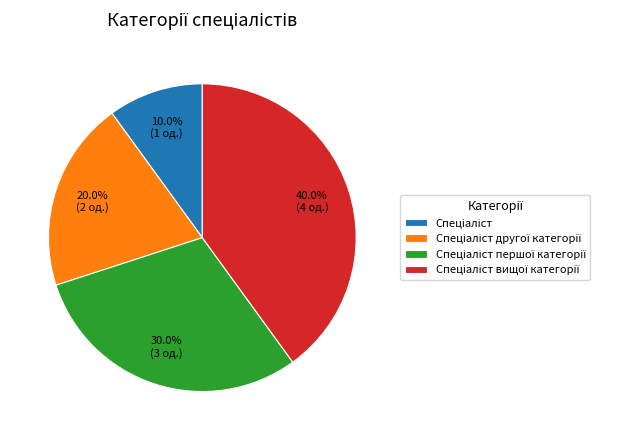

How many slices are in this pie chart?

4